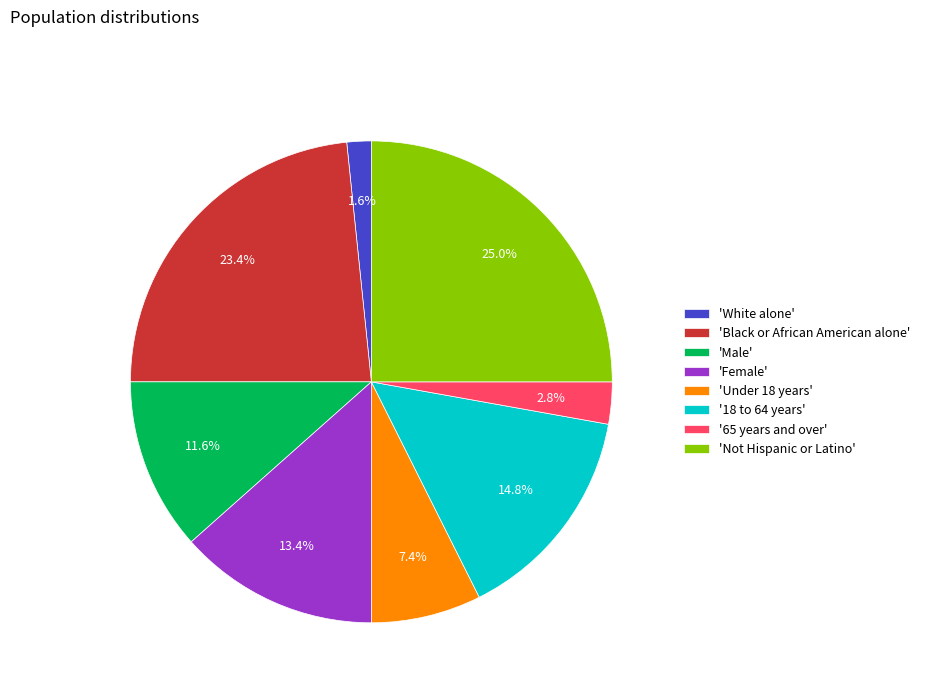

Count the number of slices in the pie.

8